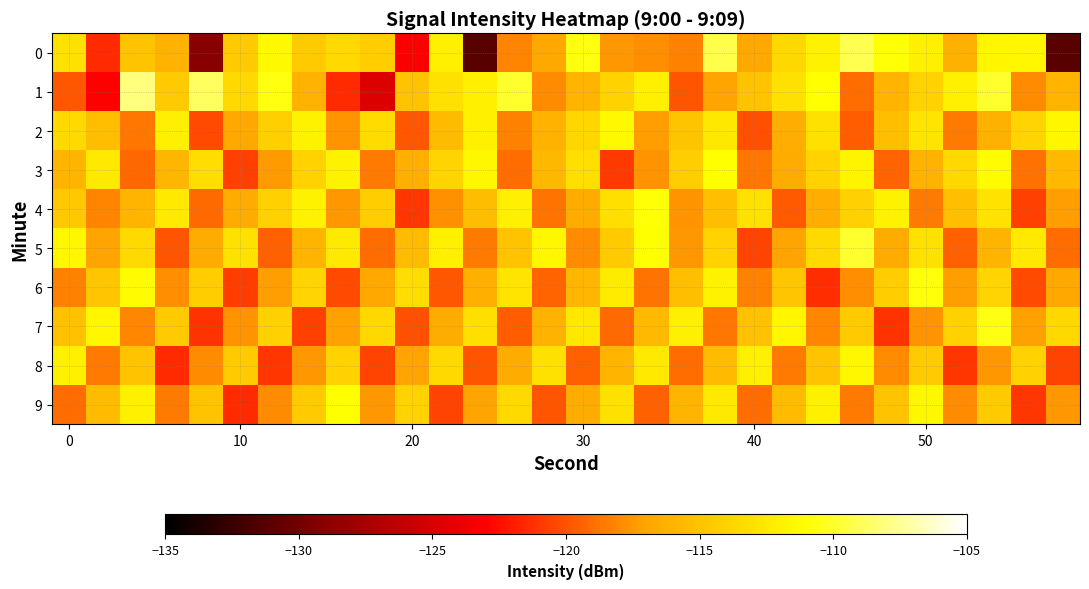

Reading left to right, list all the values displayed in this chart.

0: -113.0	-121.5	-115.0	-116.0	-129.0	-114.4	-111.4	-114.4	-113.5	-114.3	-123.1	-112.0	-131.1	-118.2	-116.8	-110.6	-117.5	-117.9	-118.2	-109.3	-116.8	-113.6	-111.9	-109.1	-111.0	-112.1	-116.2	-111.7	-111.5	-131.1
1: -119.9	-123.0	-108.1	-114.4	-108.8	-113.5	-110.7	-116.1	-121.5	-124.8	-115.0	-113.0	-112.0	-110.0	-118.0	-116.0	-114.0	-112.0	-120.0	-117.0	-115.0	-113.0	-111.0	-119.0	-116.0	-114.0	-112.0	-110.0	-118.0	-116.0
2: -113.5	-115.2	-118.7	-112.1	-120.3	-116.8	-114.2	-111.9	-117.6	-113.4	-119.8	-115.5	-112.0	-118.3	-116.1	-113.7	-111.4	-117.2	-114.9	-112.6	-120.1	-116.4	-113.0	-119.6	-115.3	-112.8	-118.5	-116.2	-113.9	-111.6
3: -116.0	-112.5	-119.2	-115.8	-113.3	-120.7	-117.4	-114.0	-111.8	-118.5	-116.3	-113.8	-111.5	-119.0	-115.7	-113.2	-120.9	-117.6	-114.3	-111.0	-118.7	-116.5	-114.0	-111.7	-119.4	-116.1	-113.6	-111.3	-118.9	-115.6
4: -114.7	-118.2	-115.9	-112.4	-119.1	-116.6	-114.1	-111.8	-117.5	-114.3	-121.0	-117.7	-115.4	-112.1	-118.8	-116.5	-113.2	-110.9	-117.6	-115.3	-113.0	-119.7	-116.4	-114.1	-111.8	-118.5	-115.2	-112.9	-120.6	-117.3
5: -111.5	-117.0	-113.5	-120.0	-116.5	-113.0	-119.5	-116.0	-112.5	-119.0	-115.5	-112.0	-118.5	-115.0	-111.5	-118.0	-114.5	-111.0	-117.5	-114.0	-120.5	-117.0	-113.5	-110.0	-116.5	-113.0	-119.5	-116.0	-112.5	-119.0
6: -118.3	-114.8	-111.3	-117.8	-114.3	-120.8	-117.3	-113.8	-120.3	-116.8	-113.3	-119.8	-116.3	-112.8	-119.3	-115.8	-112.3	-118.8	-115.3	-111.8	-118.3	-114.8	-121.3	-117.8	-114.3	-110.8	-117.3	-113.8	-120.3	-116.8
7: -115.1	-111.6	-118.1	-114.6	-121.1	-117.6	-114.1	-120.6	-117.1	-113.6	-120.1	-116.6	-113.1	-119.6	-116.1	-112.6	-119.1	-115.6	-112.1	-118.6	-115.1	-111.6	-118.1	-114.6	-121.1	-117.6	-114.1	-110.6	-117.1	-113.6
8: -112.0	-118.5	-115.0	-121.5	-118.0	-114.5	-121.0	-117.5	-114.0	-120.5	-117.0	-113.5	-120.0	-116.5	-113.0	-119.5	-116.0	-112.5	-119.0	-115.5	-112.0	-118.5	-115.0	-111.5	-118.0	-114.5	-121.0	-117.5	-114.0	-120.5
9: -119.0	-115.5	-112.0	-118.5	-115.0	-121.5	-118.0	-114.5	-111.0	-117.5	-114.0	-120.5	-117.0	-113.5	-120.0	-116.5	-113.0	-119.5	-116.0	-112.5	-119.0	-115.5	-112.0	-118.5	-115.0	-111.5	-118.0	-114.5	-121.0	-117.5